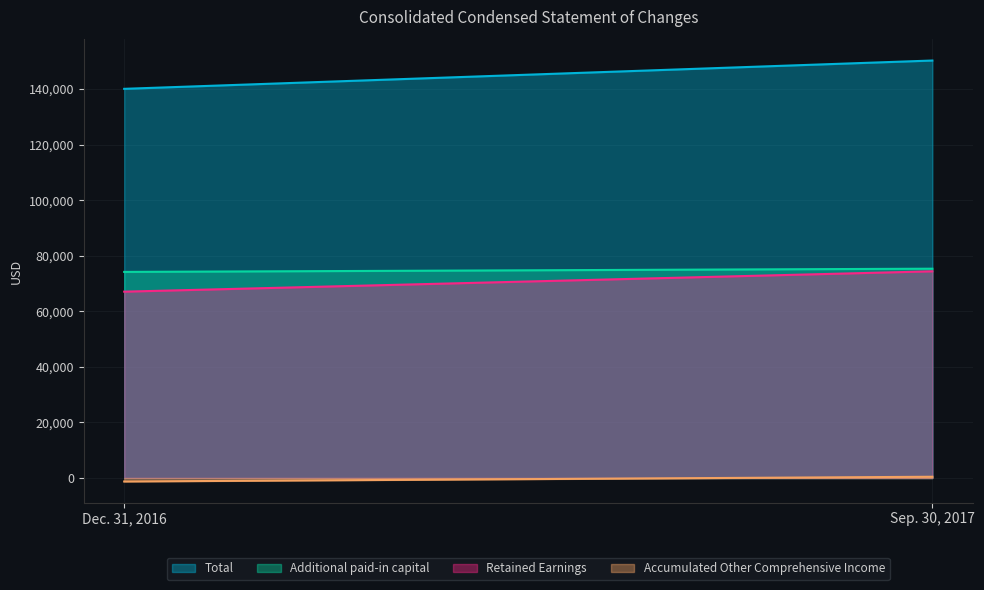

At how many categories does at least one series exceed 64482?

2